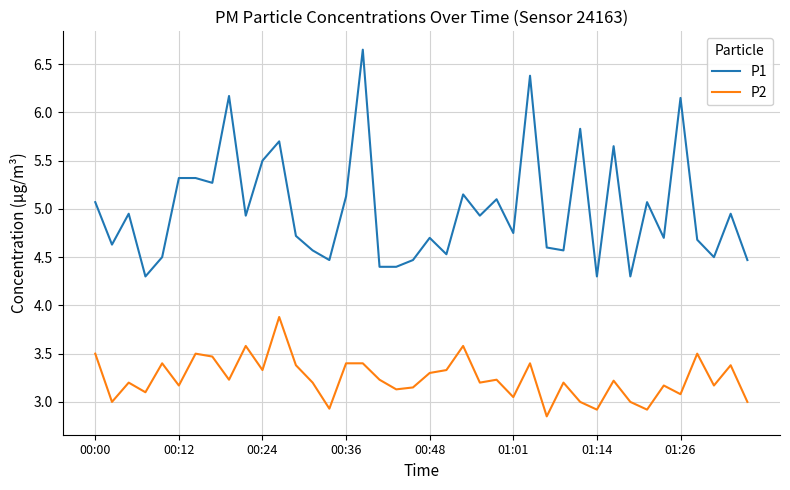

Which series has the largest range (max minus min)?

P1